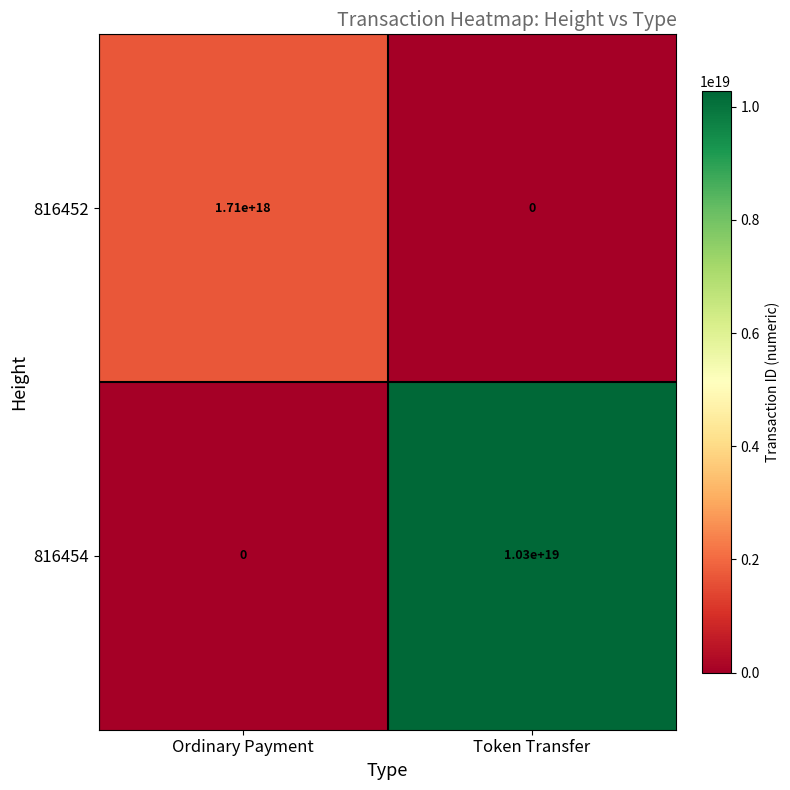

How many positive values does the 816452 series have?

1